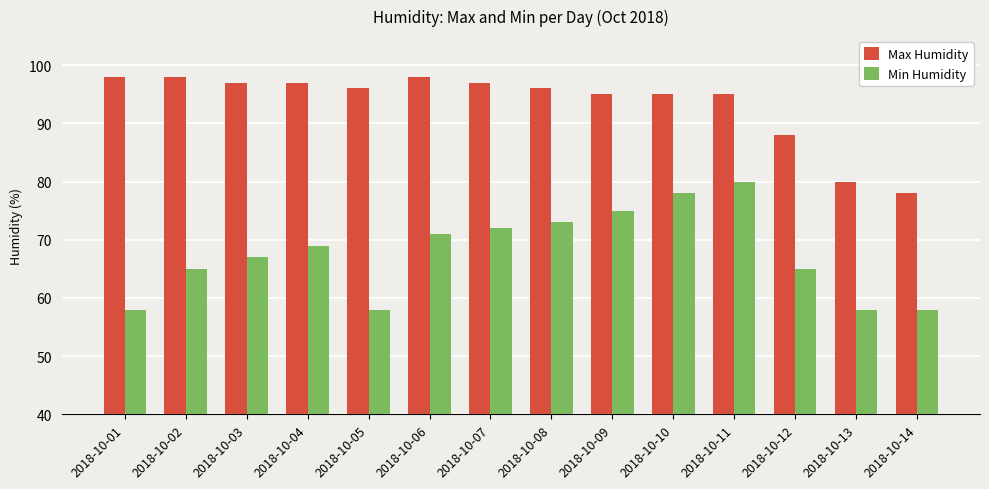

At 2018-10-09, list the series in order from smallest to largest.

Min Humidity, Max Humidity